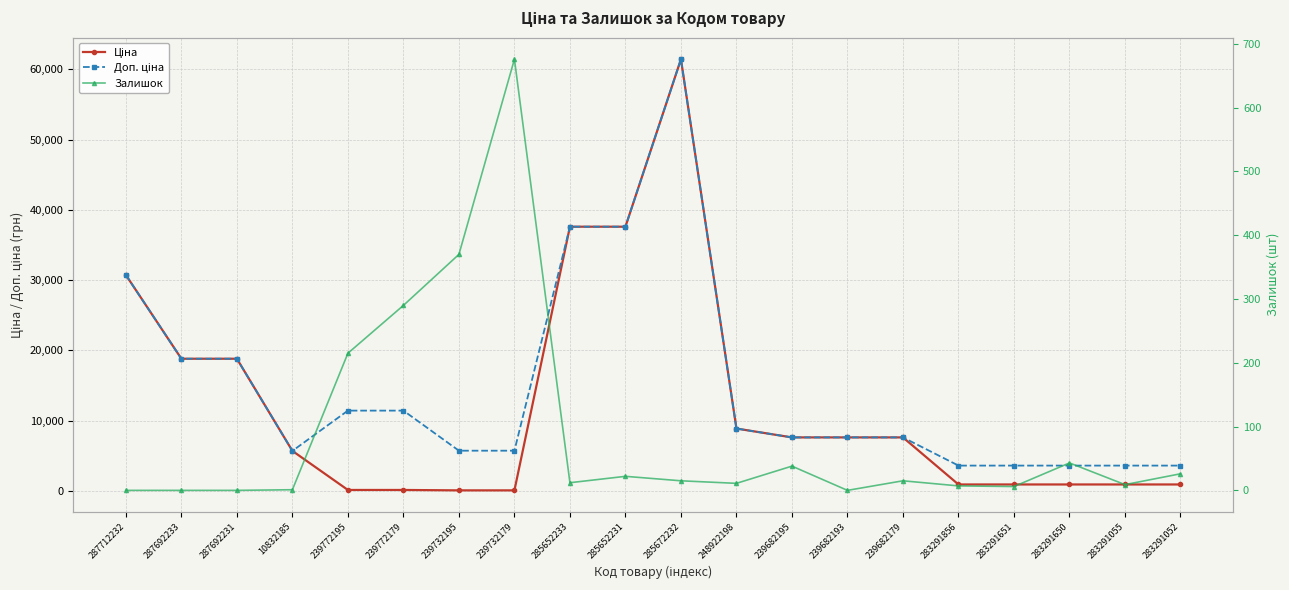

How many data points in Ціна are above 7596?

10